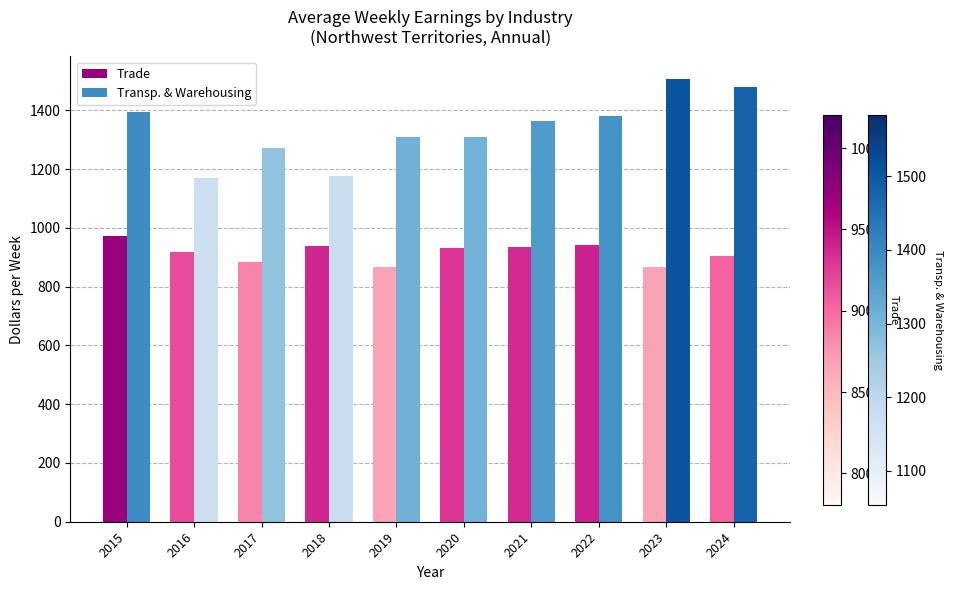

The value of Trade at 2017 is 885.2. True or false?

True